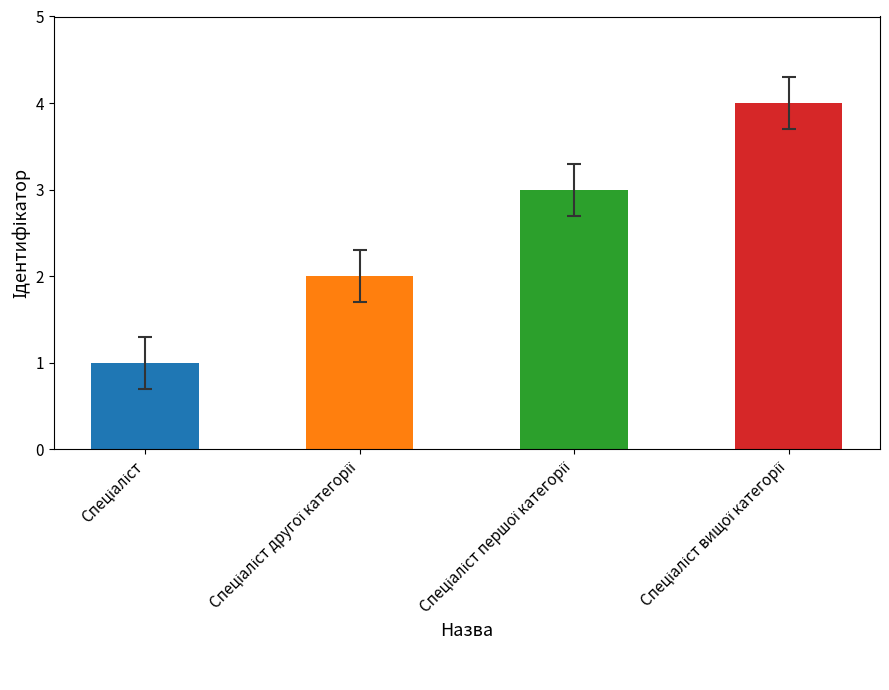

What is the sum of all values?

10